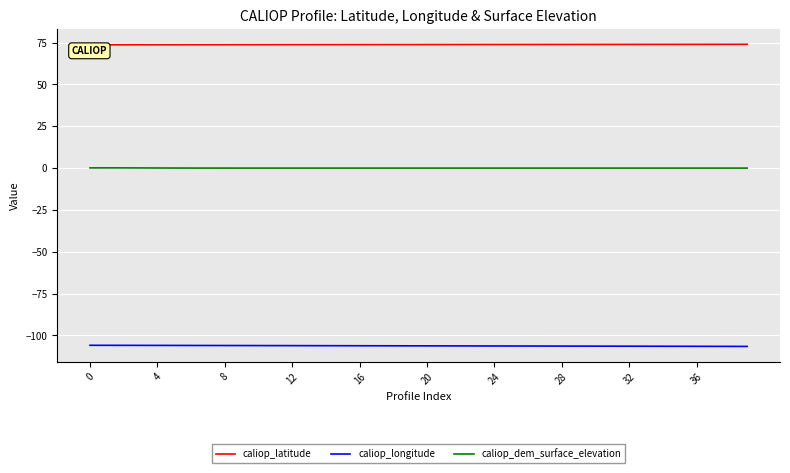

List the series in order of their overall mean, highest first.

caliop_latitude, caliop_dem_surface_elevation, caliop_longitude